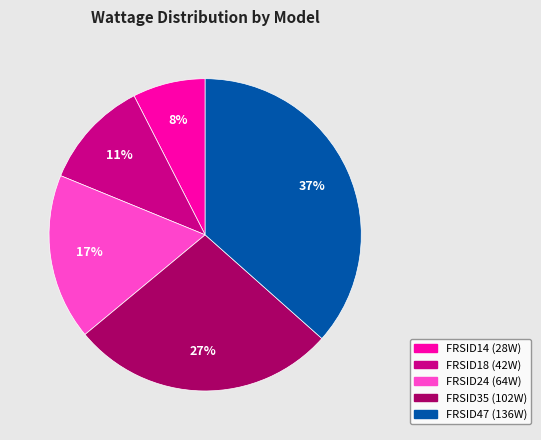

To the nearest percent, what is the average slice percentage?

20%